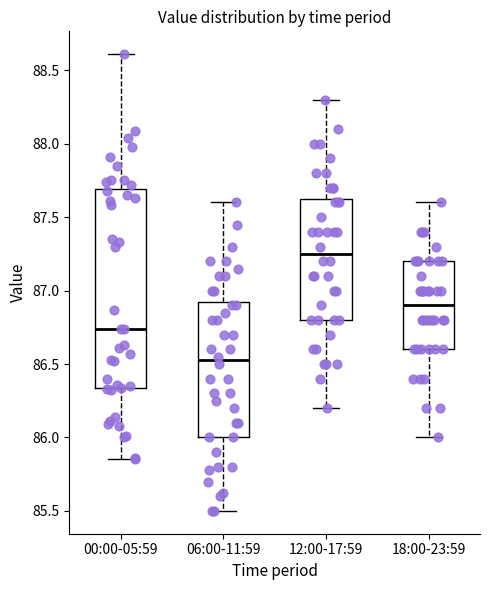

Where is the lower edge of the box for 12:00-17:59 on the y-axis? The values are not printed on the chart, so give them approximately, as read against the axis.

86.80